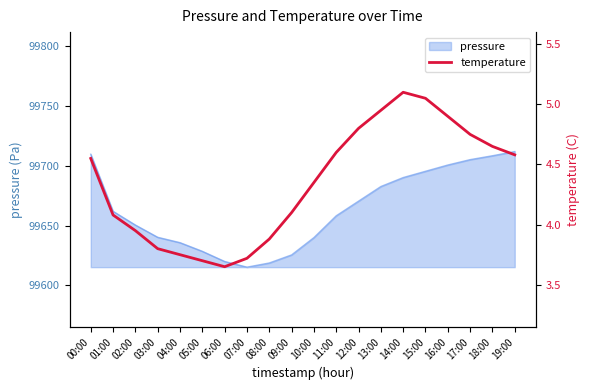

How many points are higher than both their immediate neighbors (excluding endpoints)?

1